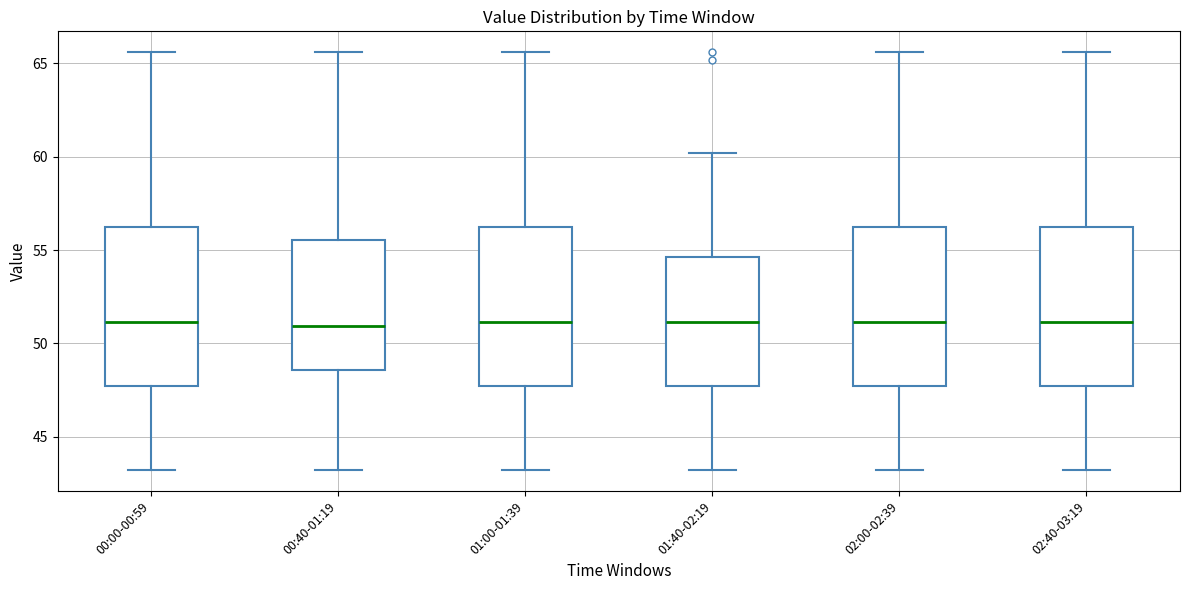

Reading left to right, read every box against the y-axis: the position of its median line, the range the box covers, and the ends of its whiskers. The values are not printed on the chart, so give them approximately, as read against the axis.

00:00-00:59: median 51.0, box 47.5 to 56.0, whiskers 43.0 to 65.5
00:40-01:19: median 51.0, box 48.5 to 55.5, whiskers 43.0 to 65.5
01:00-01:39: median 51.0, box 47.5 to 56.0, whiskers 43.0 to 65.5
01:40-02:19: median 51.0, box 47.5 to 54.5, whiskers 43.0 to 60.0
02:00-02:39: median 51.0, box 47.5 to 56.0, whiskers 43.0 to 65.5
02:40-03:19: median 51.0, box 47.5 to 56.0, whiskers 43.0 to 65.5